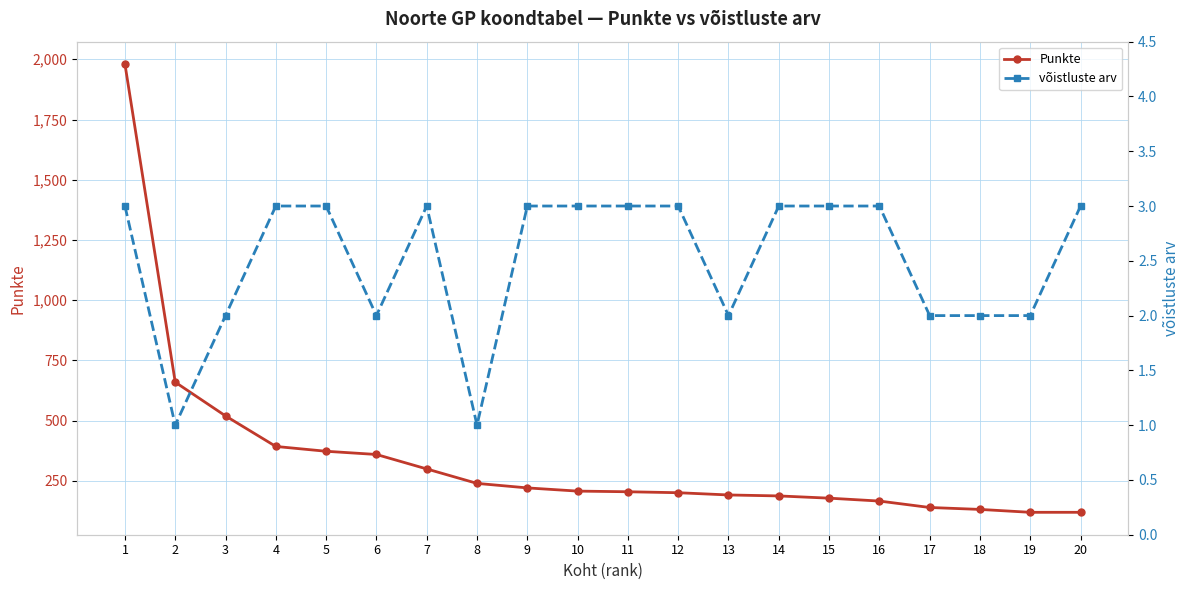

Does the chart display data point markers on the line(s)?

Yes